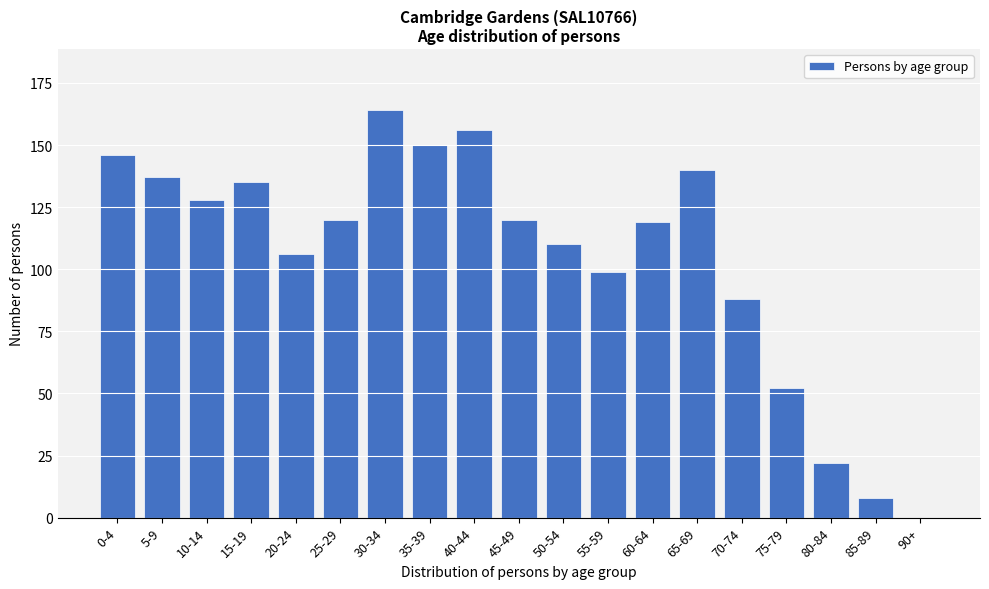

Reading left to right, list all the values displayed in this chart.

0-4=146	5-9=137	10-14=128	15-19=135	20-24=106	25-29=120	30-34=164	35-39=150	40-44=156	45-49=120	50-54=110	55-59=99	60-64=119	65-69=140	70-74=88	75-79=52	80-84=22	85-89=8	90+=0